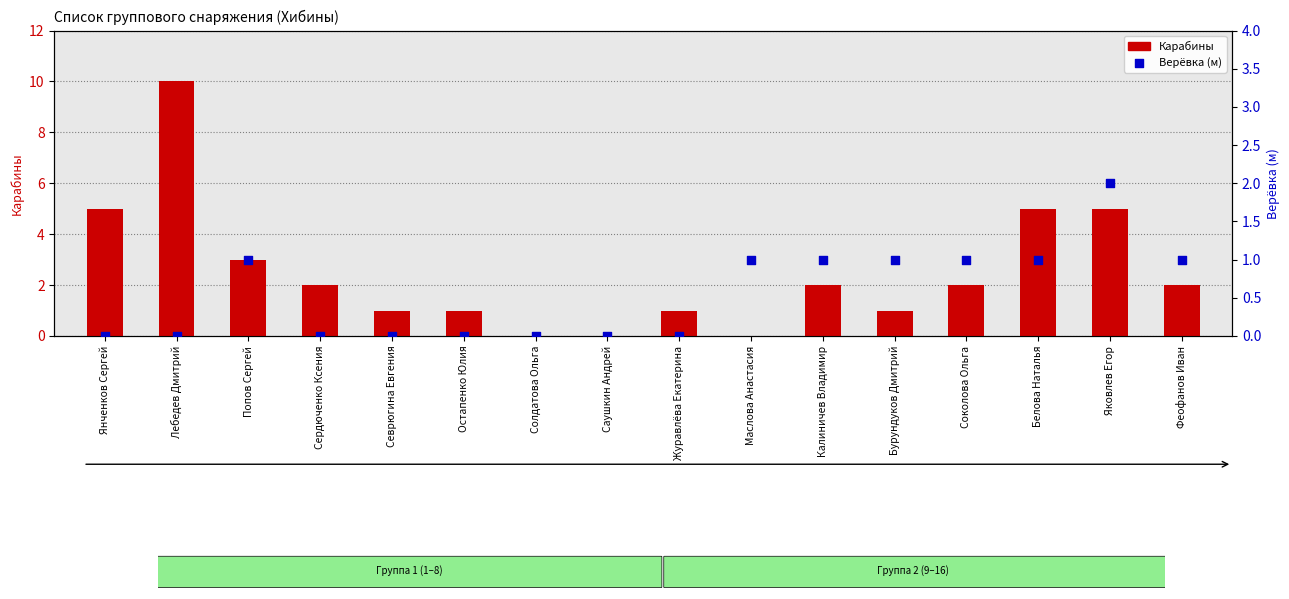

Which series has the largest total across all categories?

Карабины